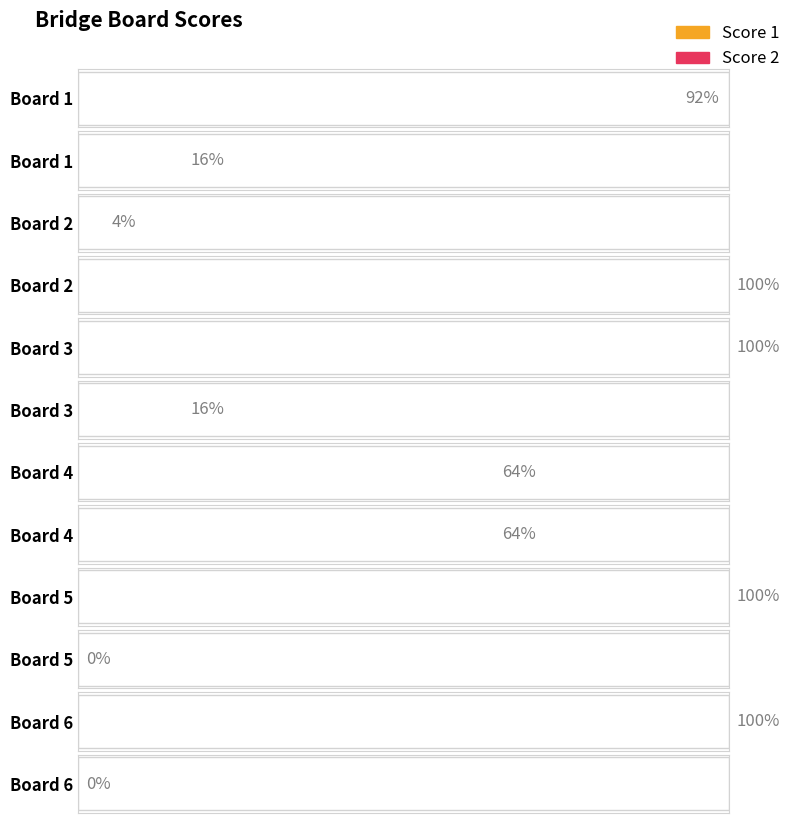

Reading right to left, what are all the values shown in this chart?

Score 1: Board 6=25	Board 5=25	Board 4=16	Board 3=25	Board 2=1	Board 1=23
Score 2: Board 6=0	Board 5=0	Board 4=16	Board 3=4	Board 2=25	Board 1=4